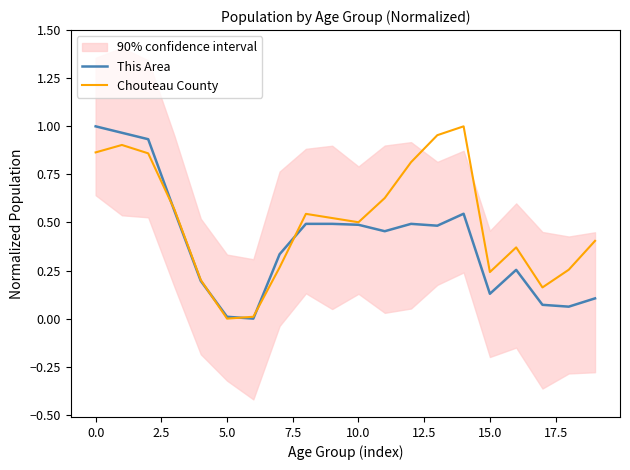

The Chouteau County series shows 0.3 at 10.0. True or false?

False